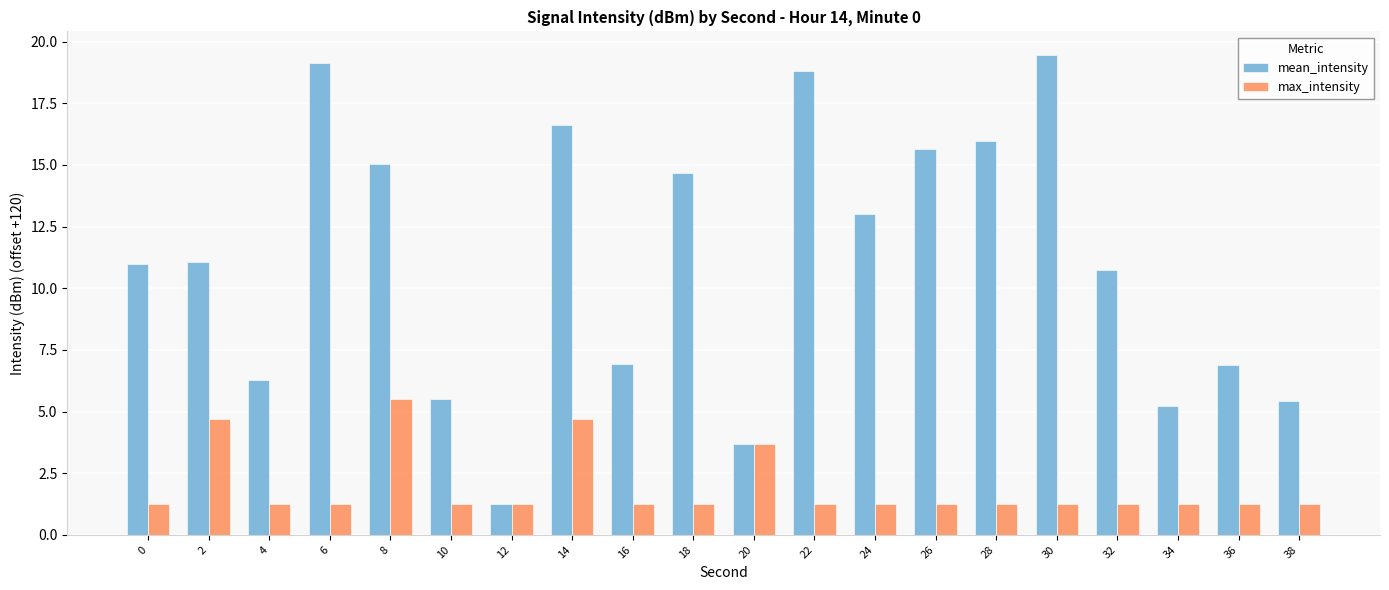

What is the sum of the mean_intensity values at 2 and 16?

18.0